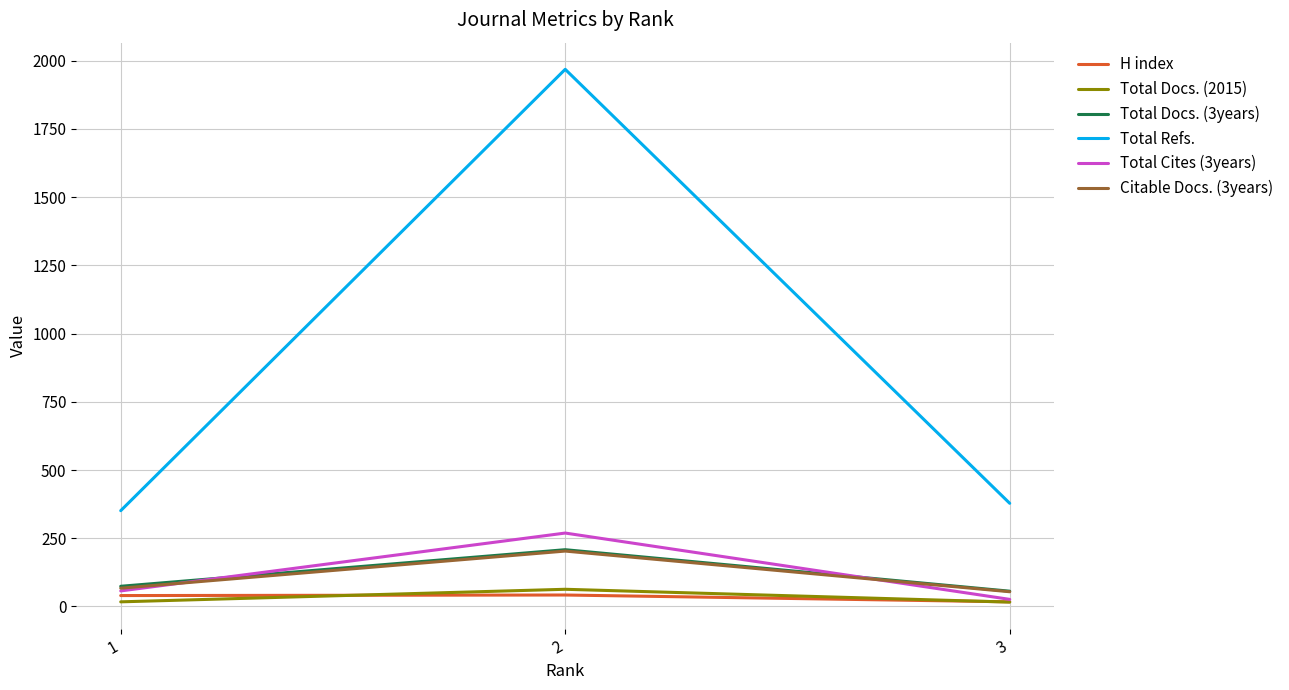

What is the sum of all Total Docs. (2015) values?

96